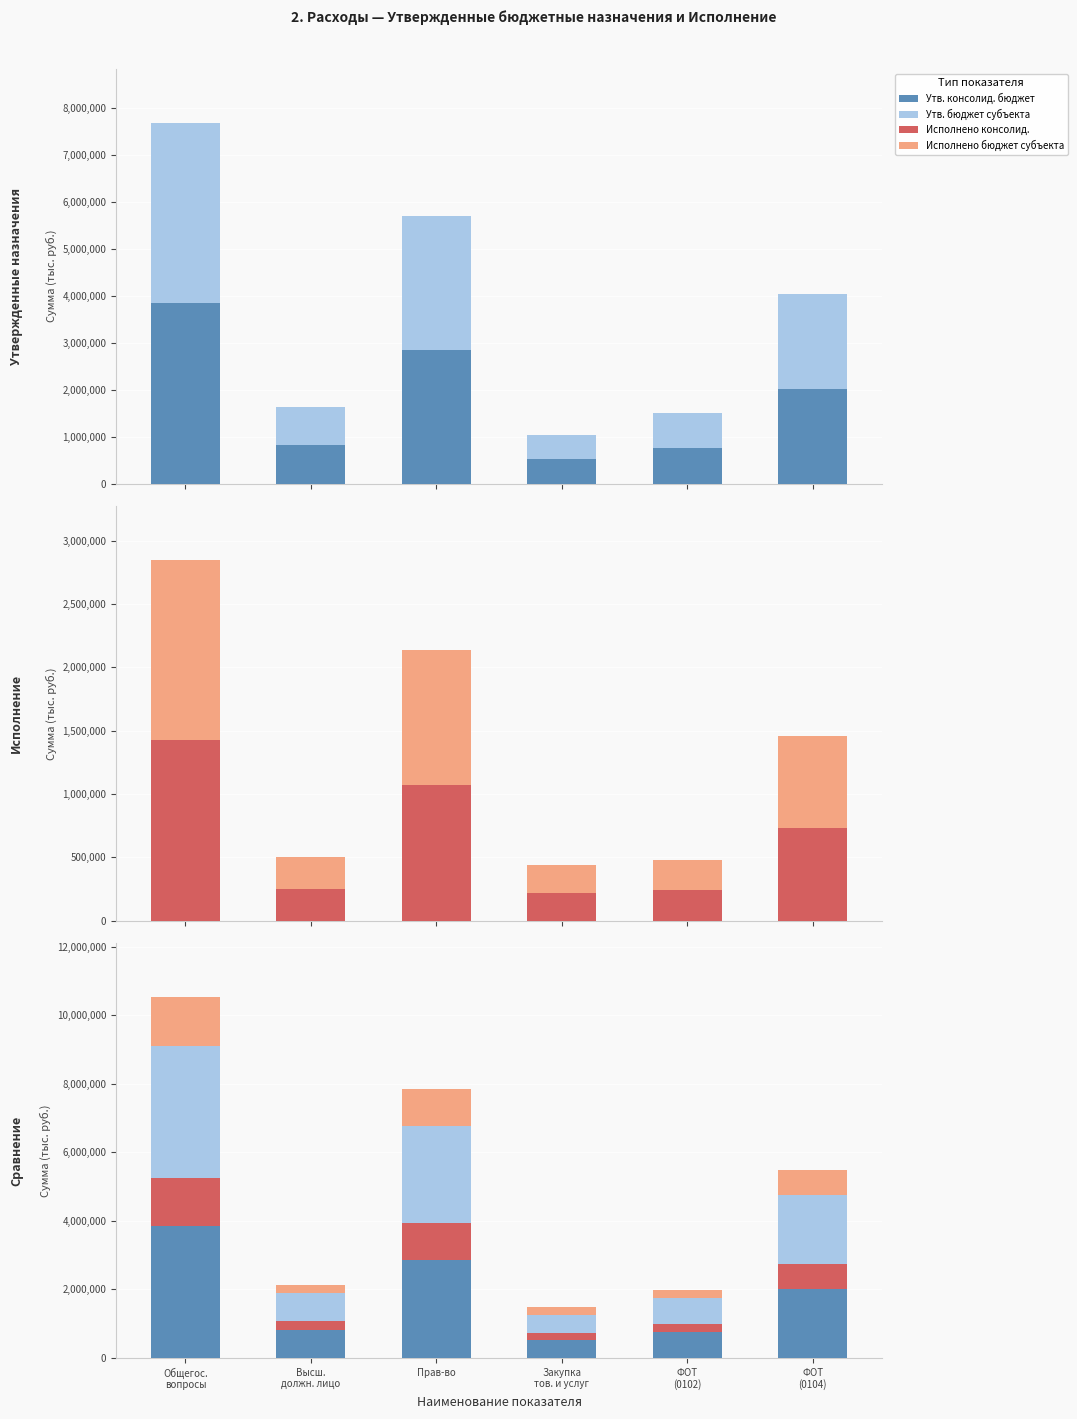

How many values in the Утв. бюджет субъекта series exceed 2016500?

2